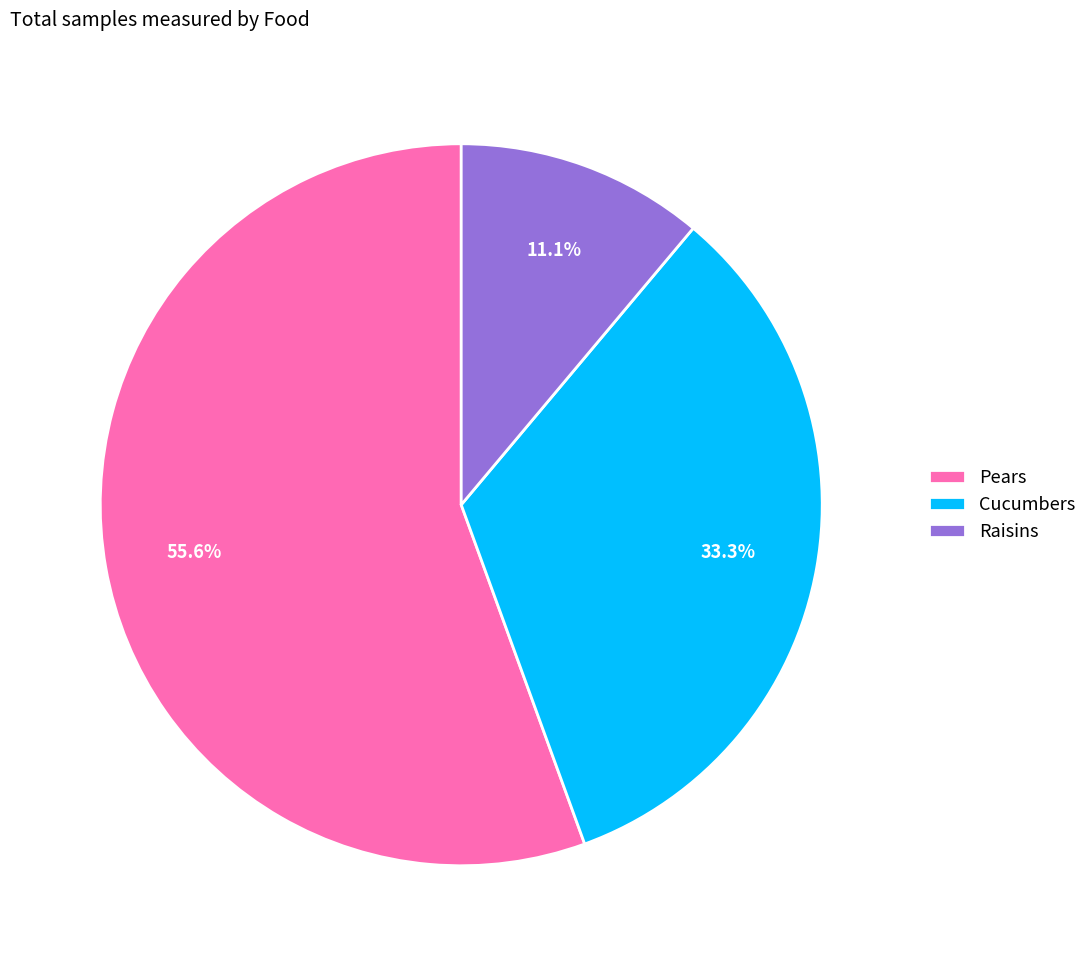

Is there a majority slice in this chart?

Yes